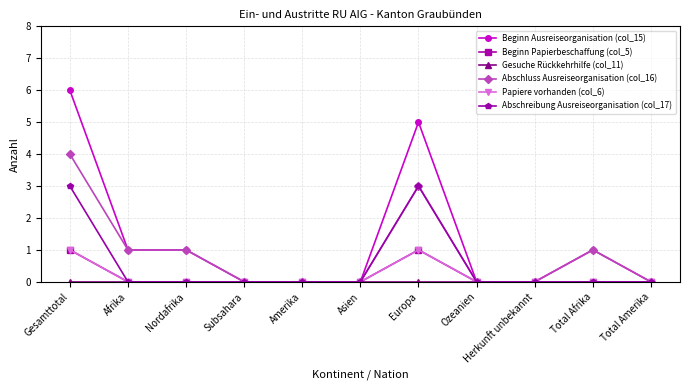

Rank the categories by Abschreibung Ausreiseorganisation (col_17) value from highest to lowest.

Gesamttotal, Europa, Afrika, Nordafrika, Subsahara, Amerika, Asien, Ozeanien, Herkunft unbekannt, Total Afrika, Total Amerika